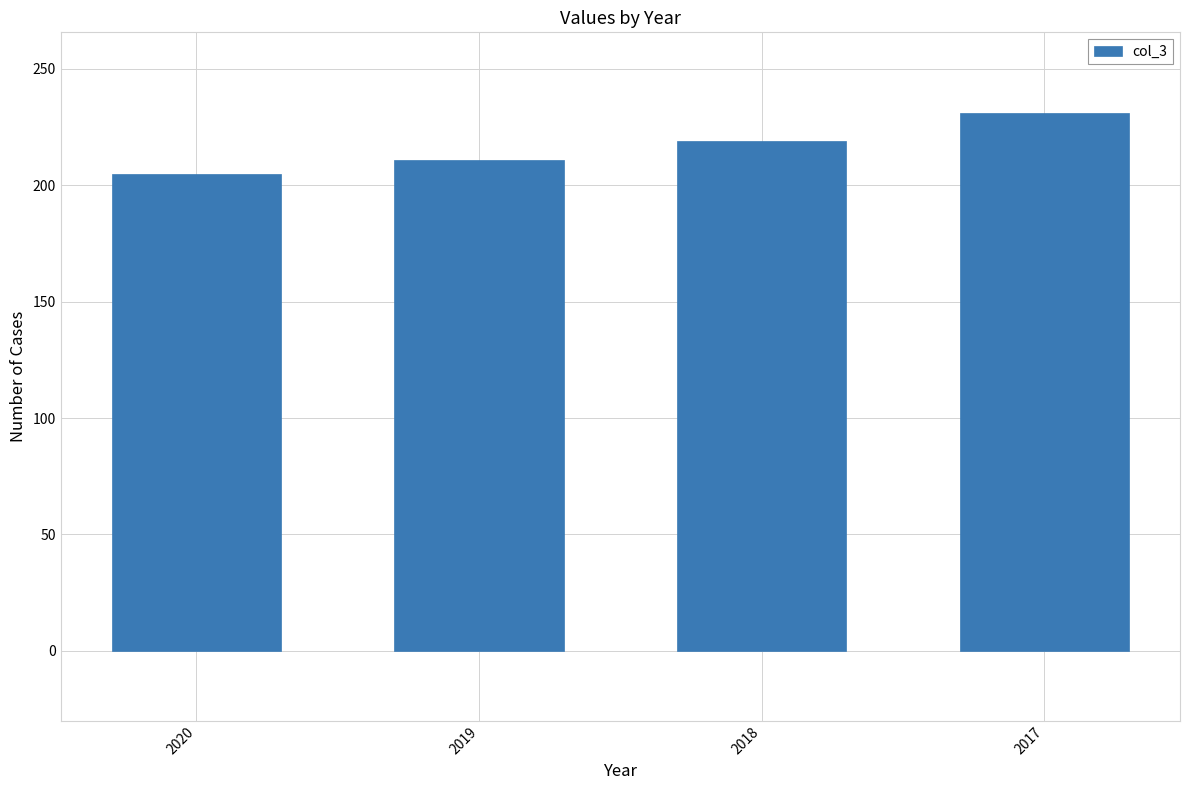

What is the change in value from 2020 to 2017?

+26